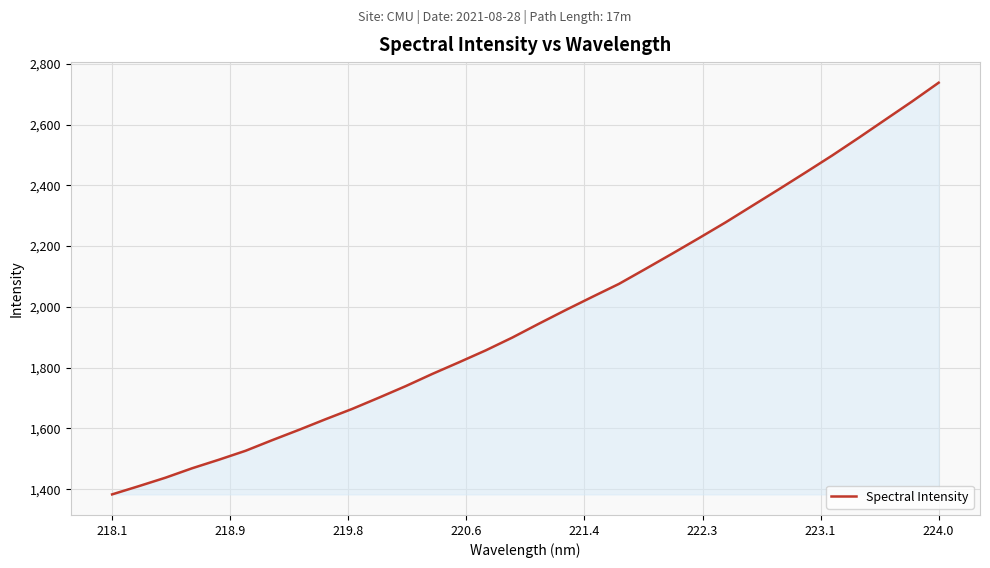

What is the sum of all values?

63057.5